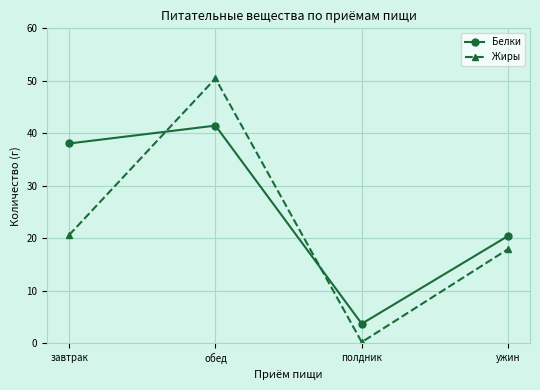

What is the maximum value for Белки?

41.5